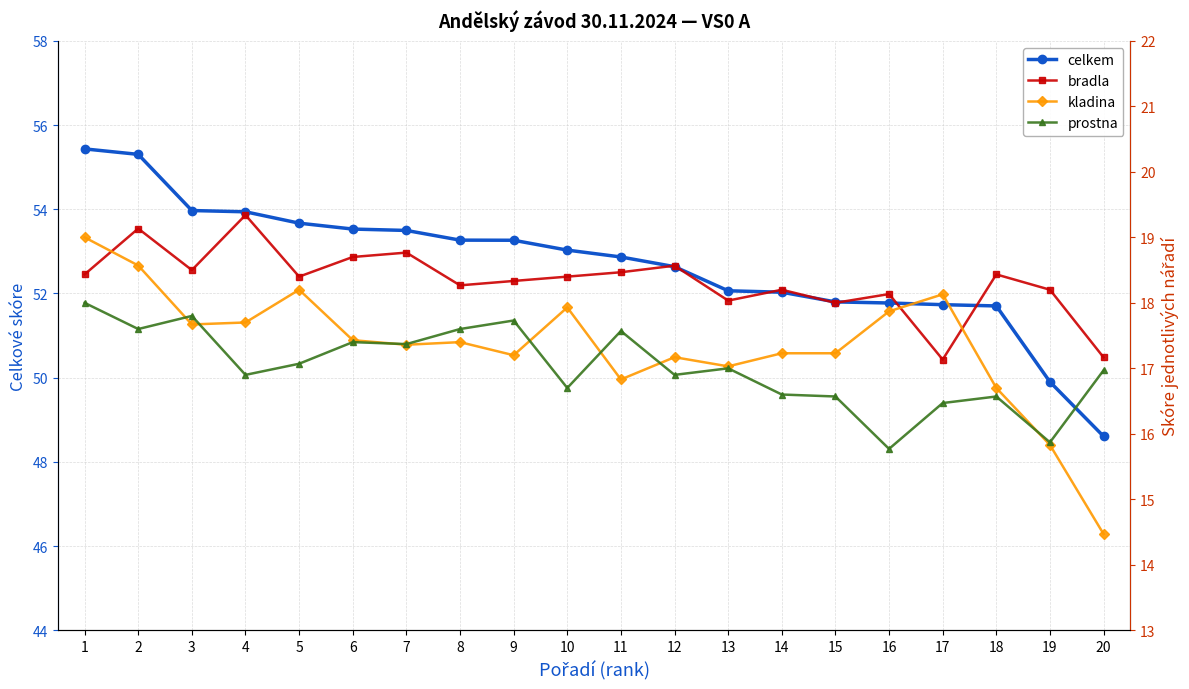

Is it true that bradla equals 5.6 at 7?

False